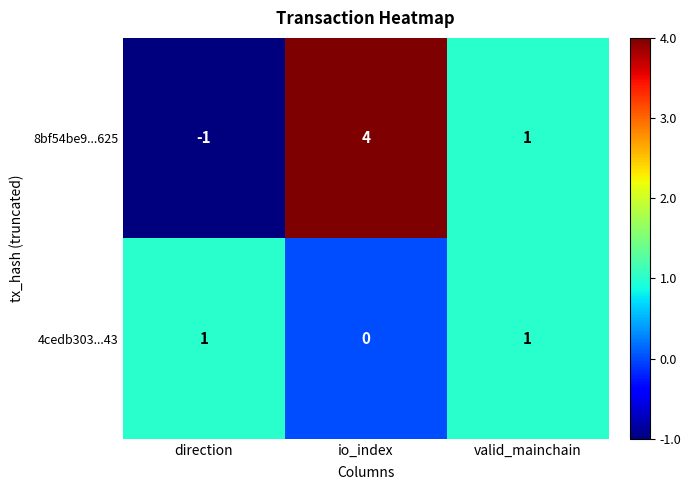

Which category has the highest value across all series?

io_index